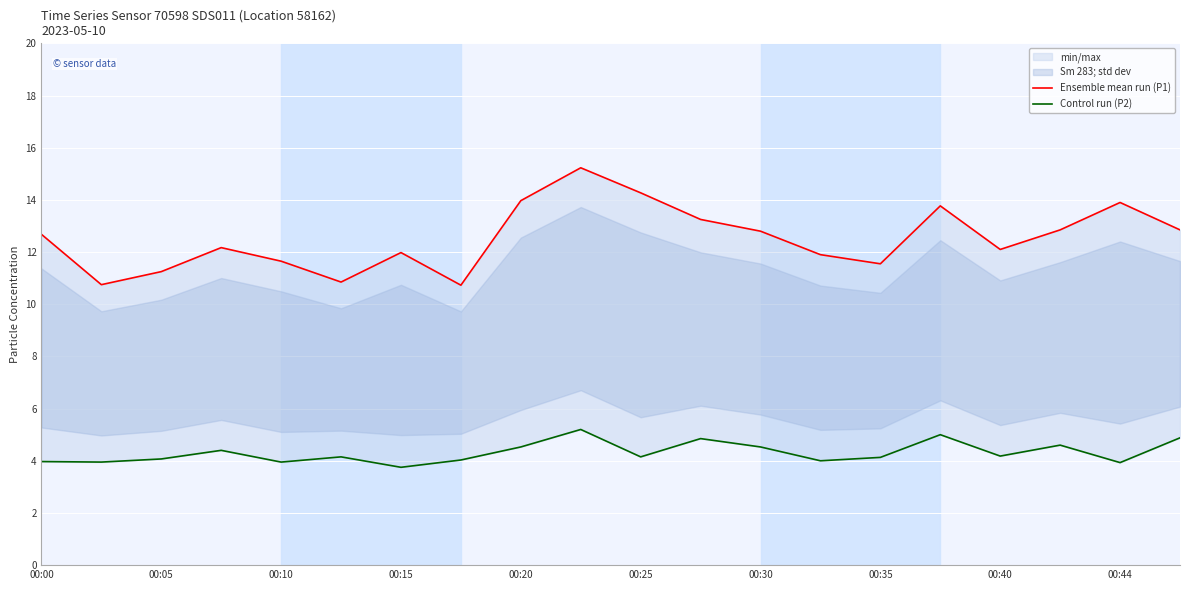

Rank the series by their average value, from lowest to highest.

Control run (P2), Ensemble mean run (P1)